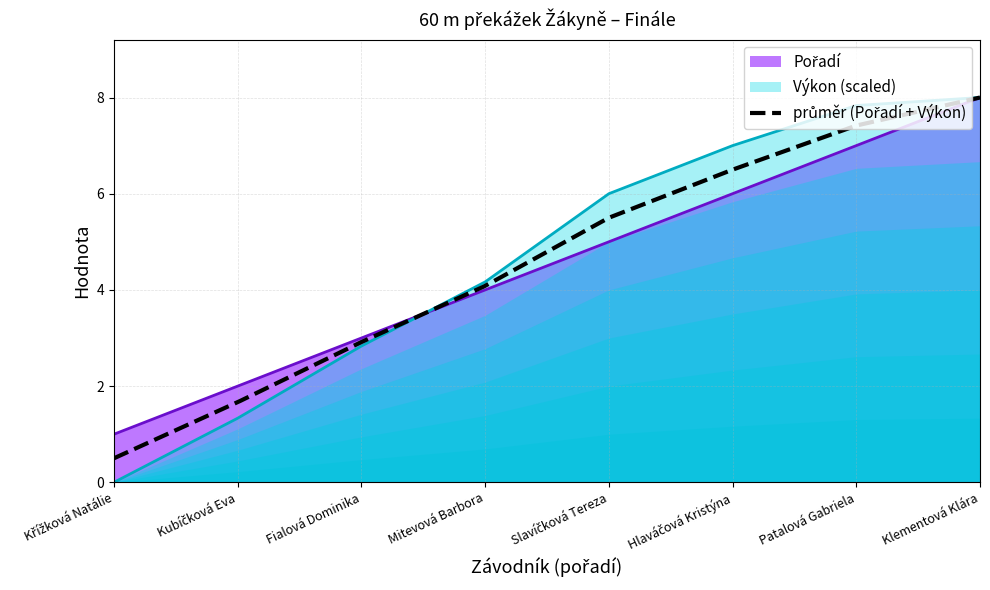

Which series changed the most between Křížková Natálie and Mitevová Barbora?

Výkon